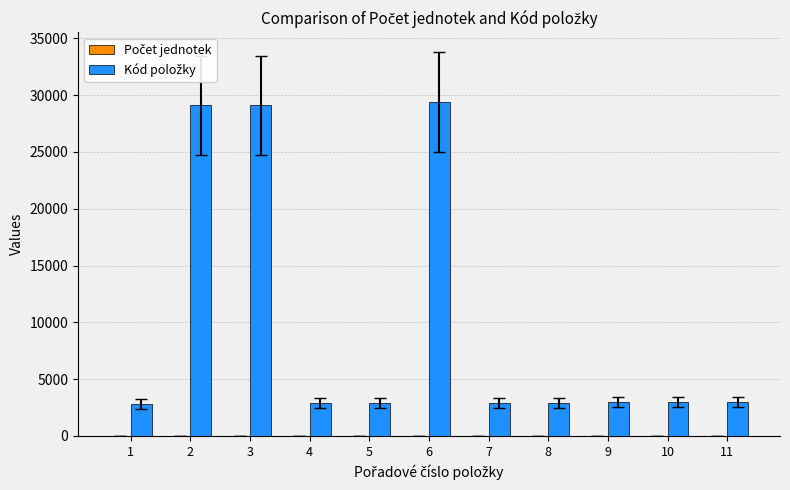

What is the greatest value displayed?

29412